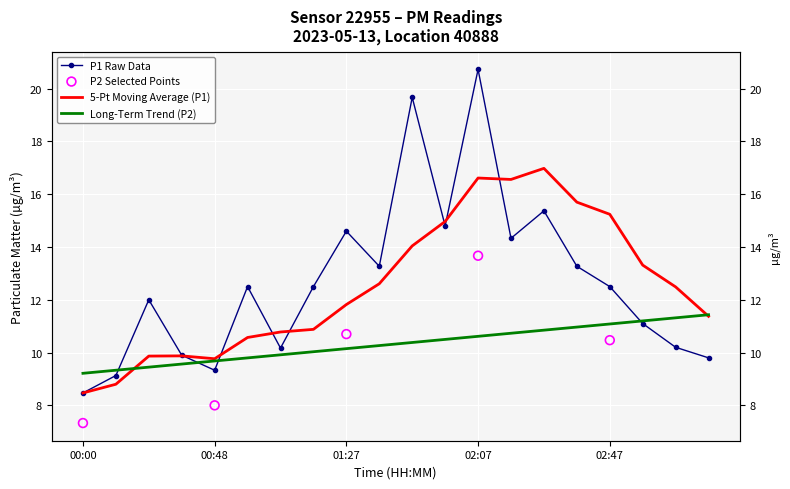

Between 00:48 and 01:27, which is larger?

01:27